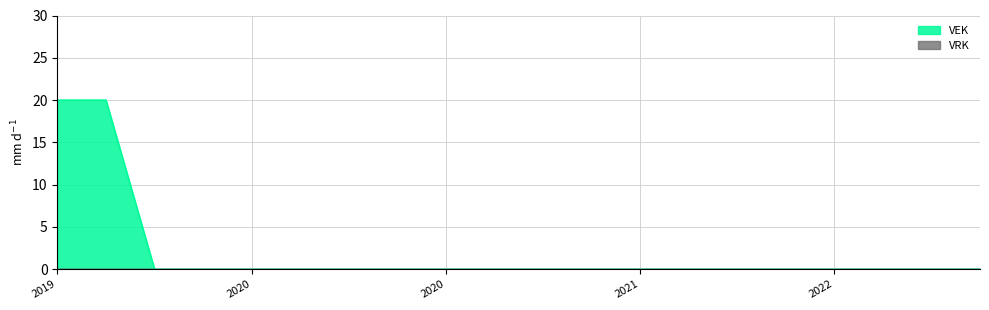

Does the chart display data point markers on the line(s)?

No